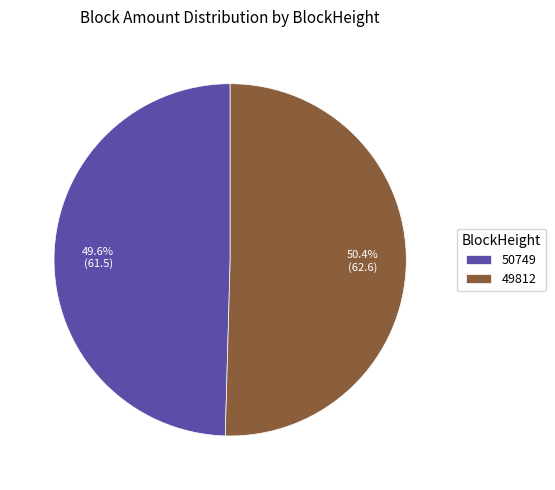

To the nearest percent, what is the difference between the 50749 and 49812 slice percentages?

1%